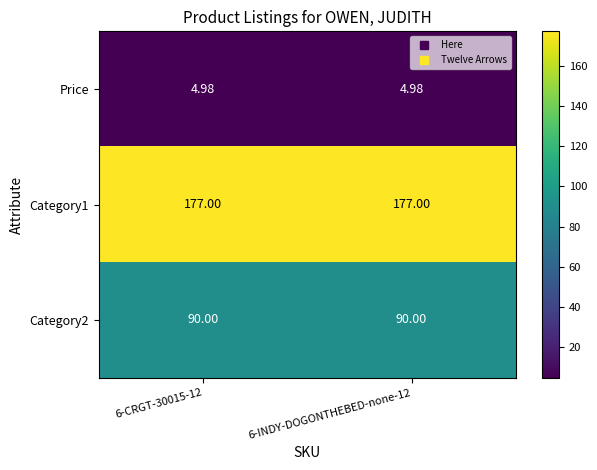

Is the value of Price at 6-CRGT-30015-12 greater than the value of Category2 at 6-INDY-DOGONTHEBED-none-12?

No